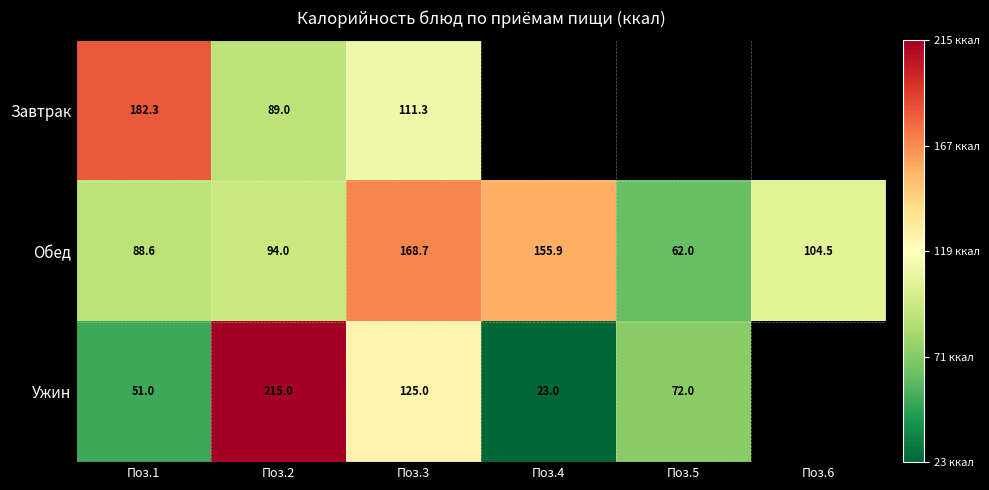

The value of Обед at Поз.2 is 57.6. True or false?

False